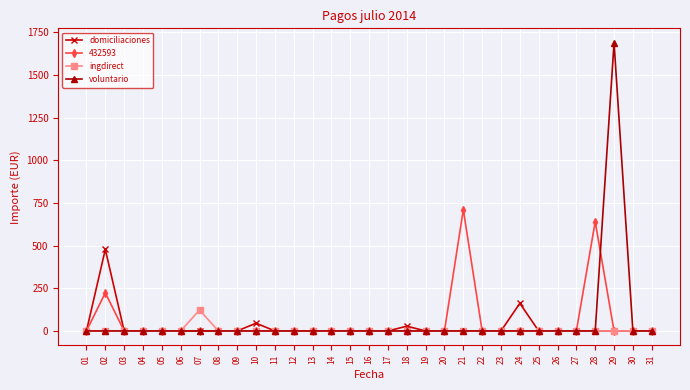

True or false: voluntario has a value of 0.0 at 18.

True